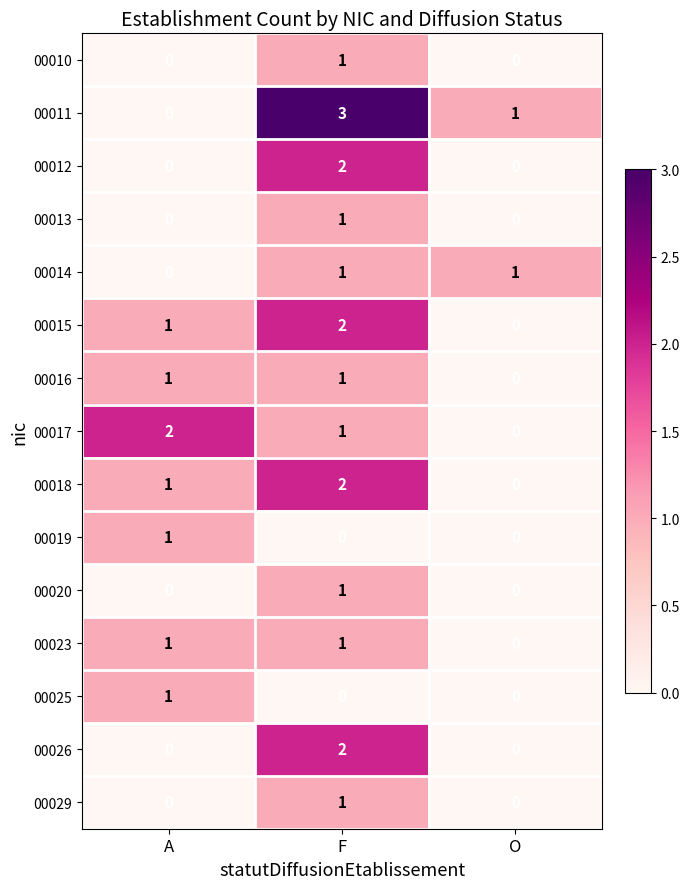

What is the total value across all series at F?

19